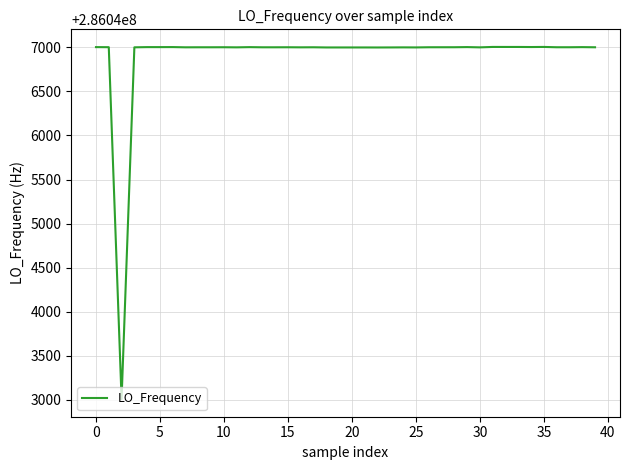

What is the difference between the maximum and minimum values?

3996.5